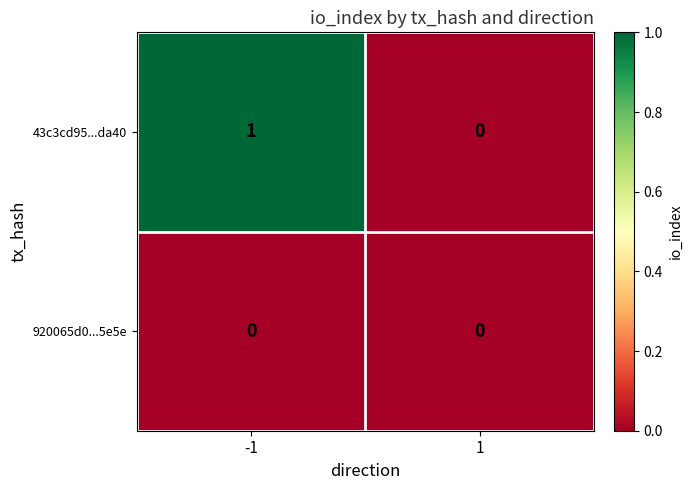

Rank the series by their average value, from highest to lowest.

43c3cd95...da40, 920065d0...5e5e